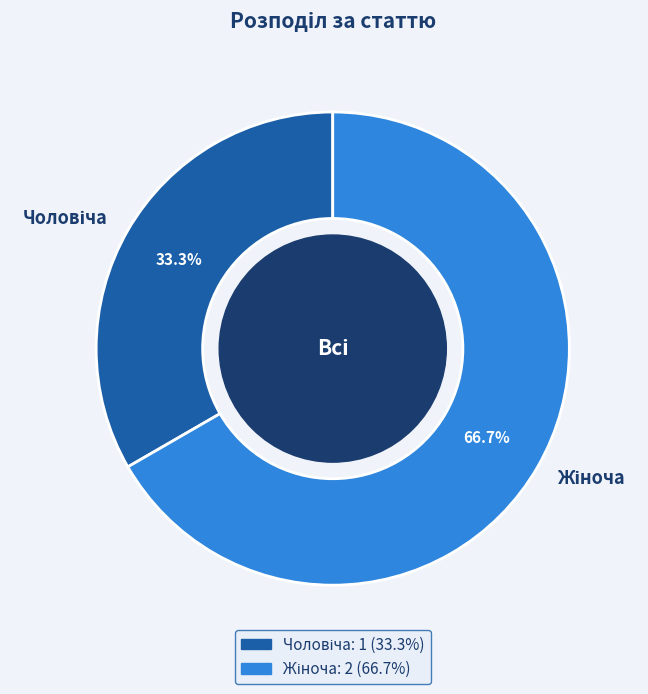

Is there a majority slice in this chart?

Yes